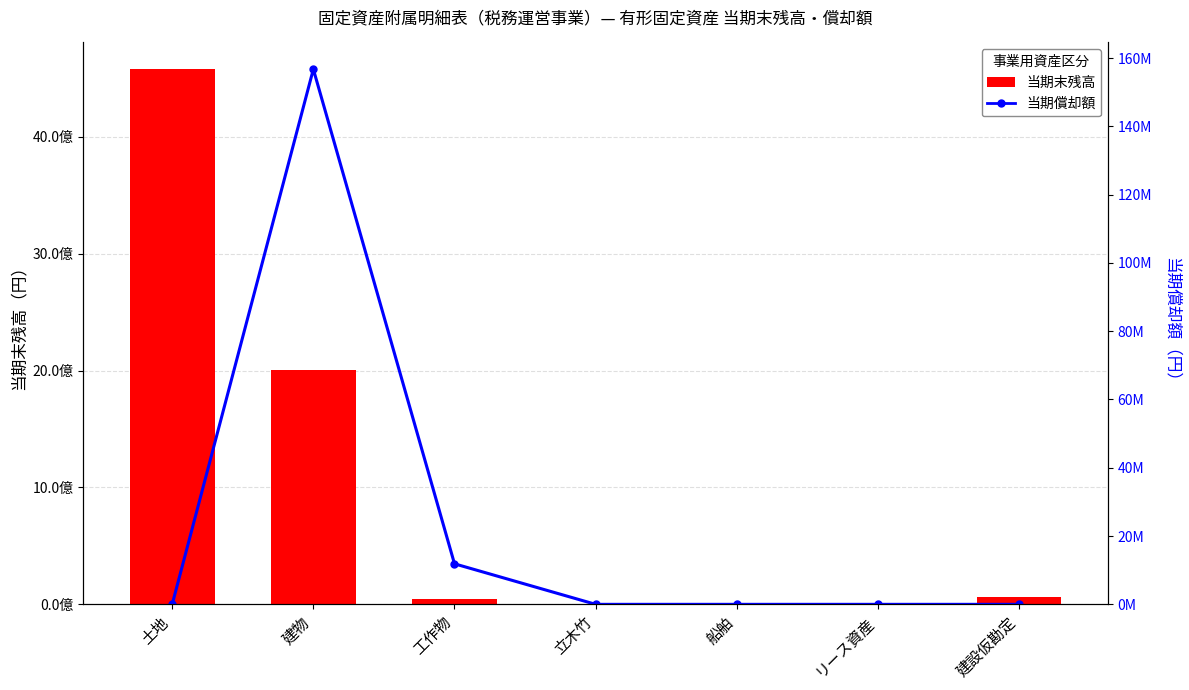

Which has a higher value, 船舶 or 建物?

建物